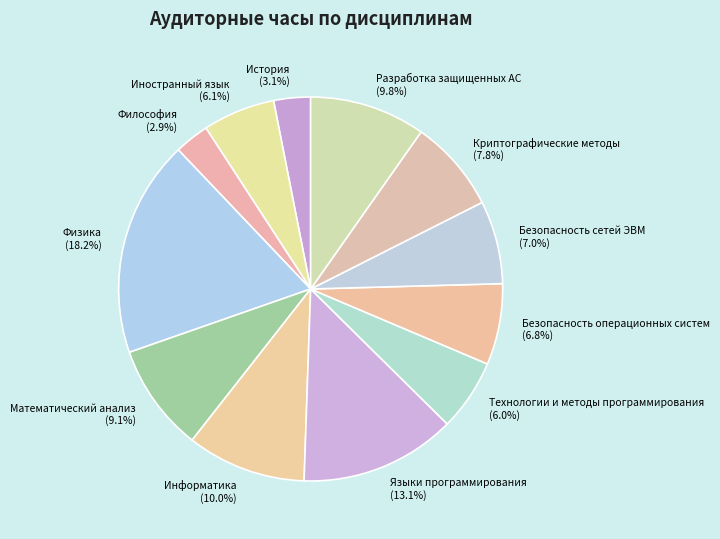

How many segments does this pie chart have?

12